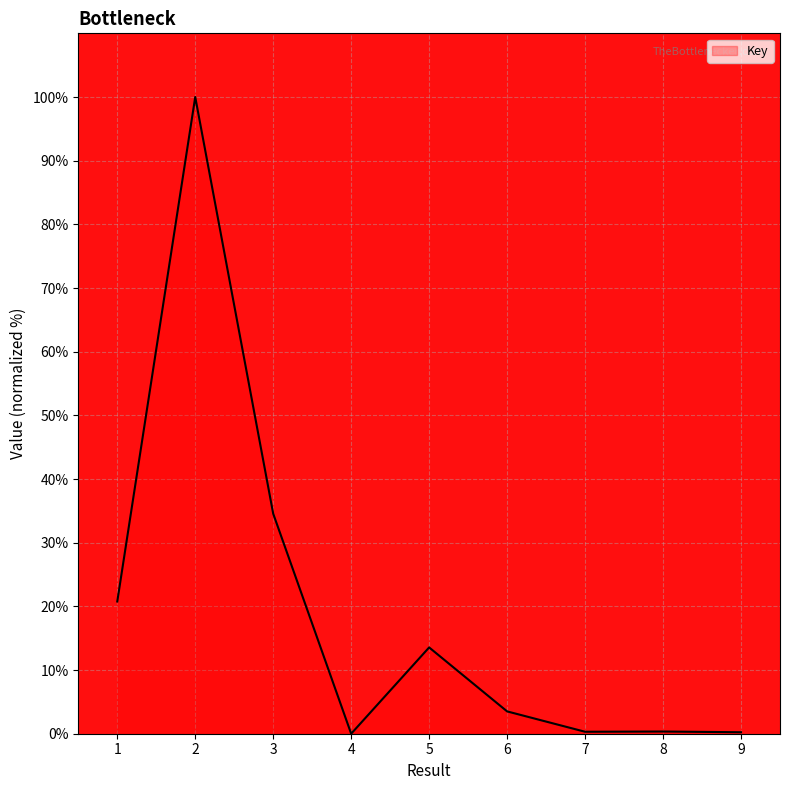

What is the approximate value at 7?

0.3